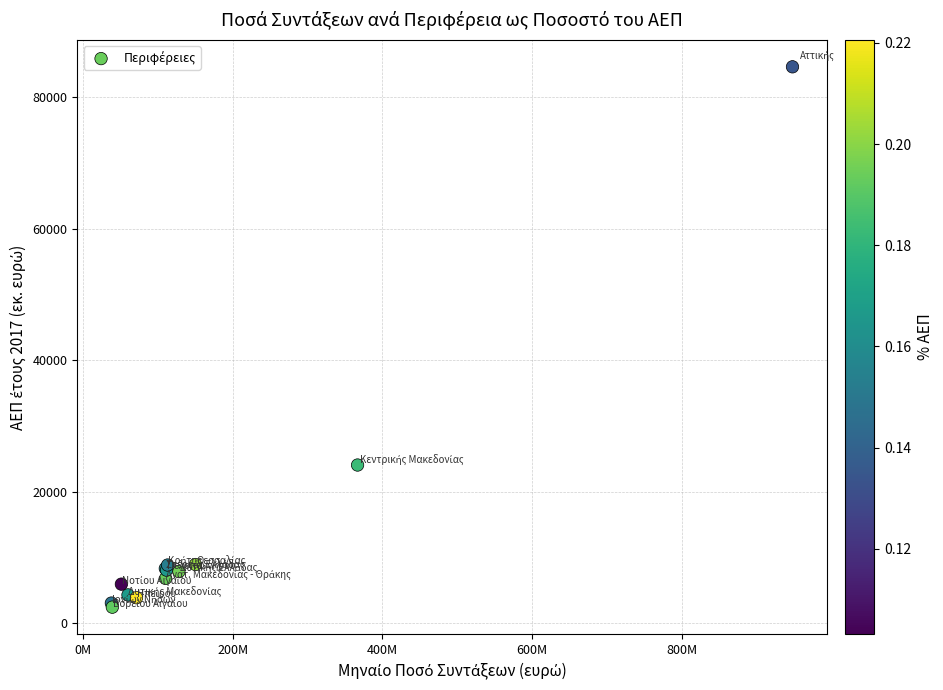

What Y value in the scatter plot is closest to 43543?

24063.3